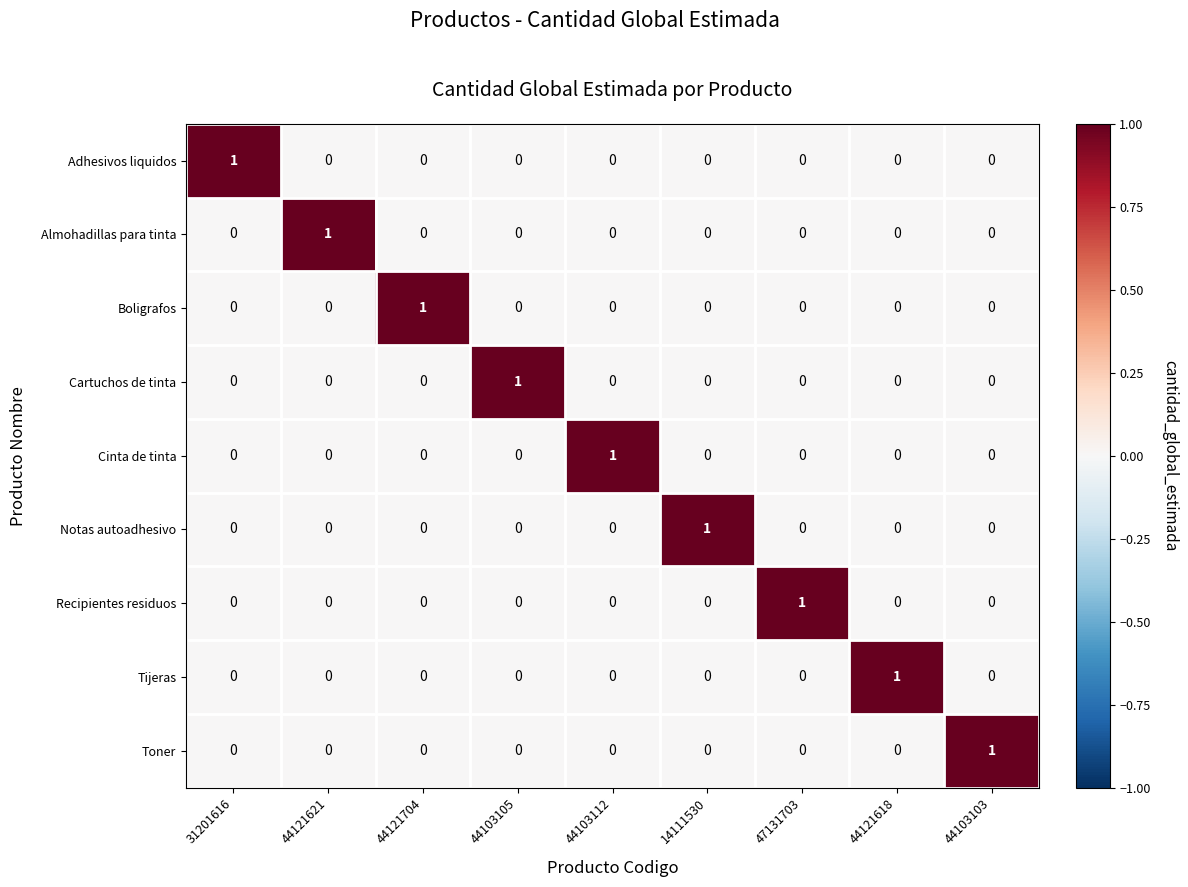

The value of Cartuchos de tinta at 44103105 is 1. True or false?

True